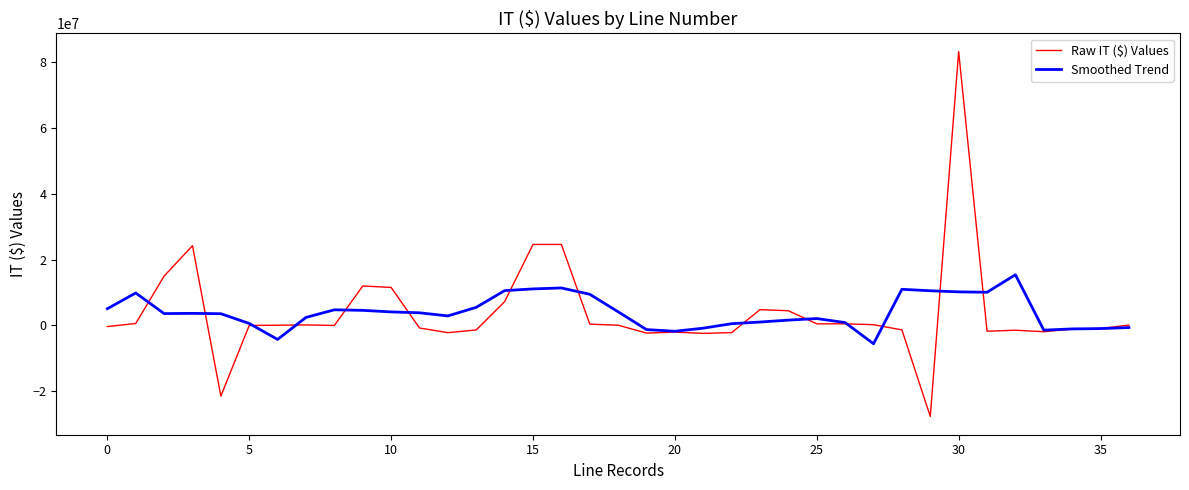

How many values in the Smoothed Trend series exceed 3608265?

19